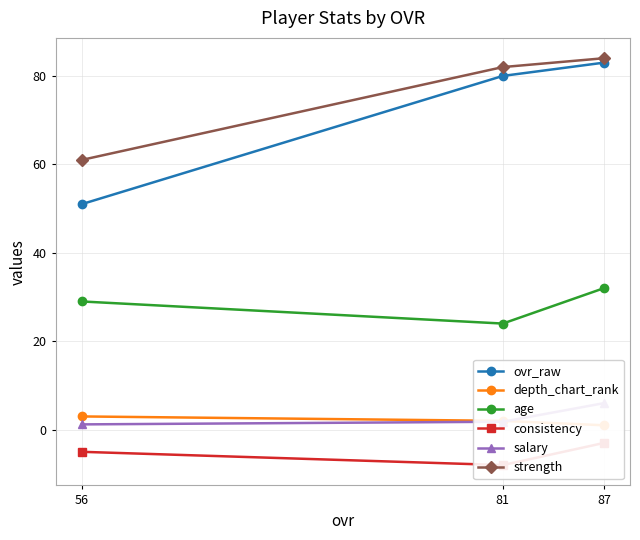

At which label does ovr_raw first exceed 80?

87